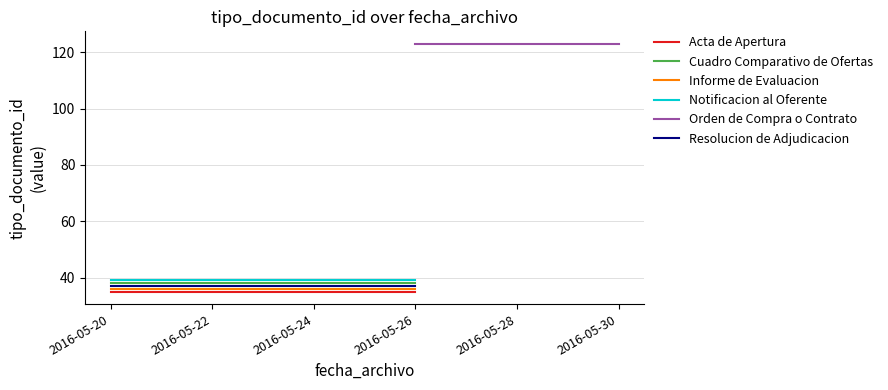

Is this an area chart (filled region under the line)?

No